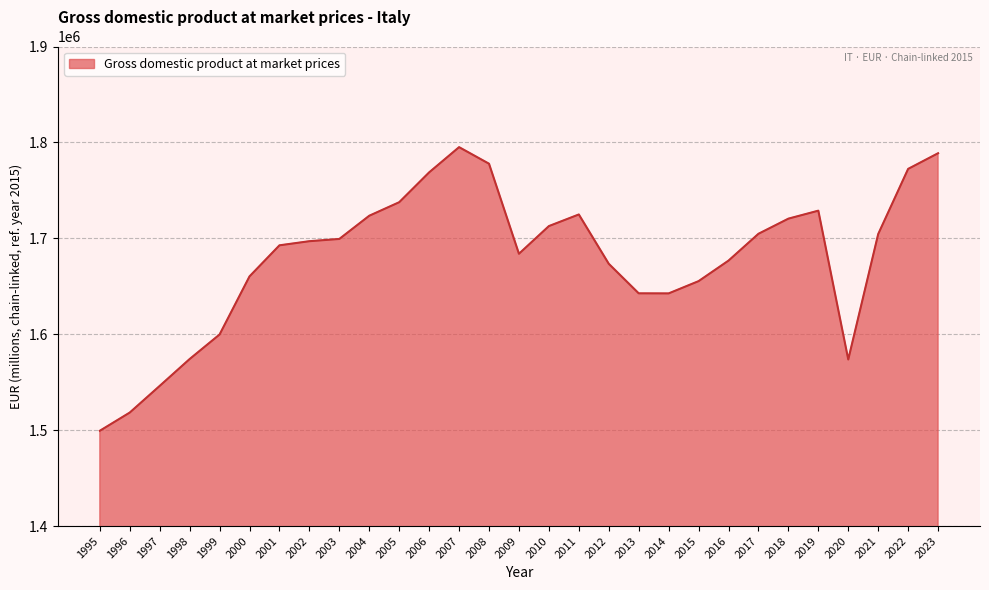

What is the difference between the maximum and minimum values?

295704.3